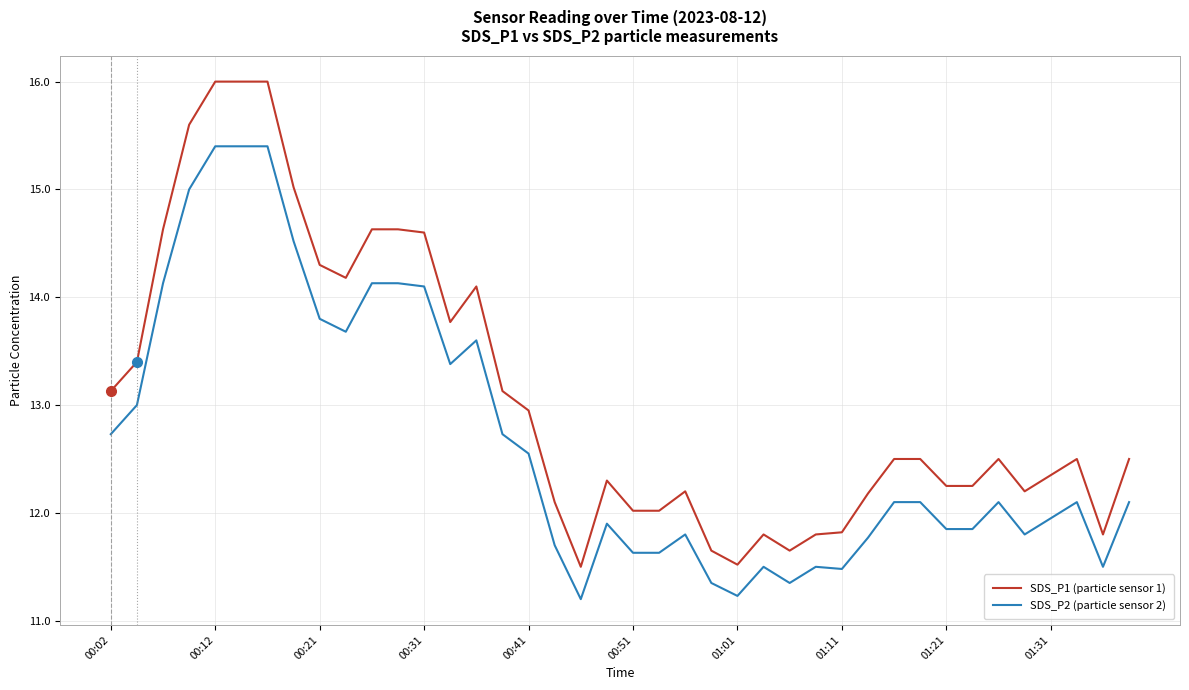

List the series in order of their peak value, highest first.

SDS_P1 (particle sensor 1), SDS_P2 (particle sensor 2)